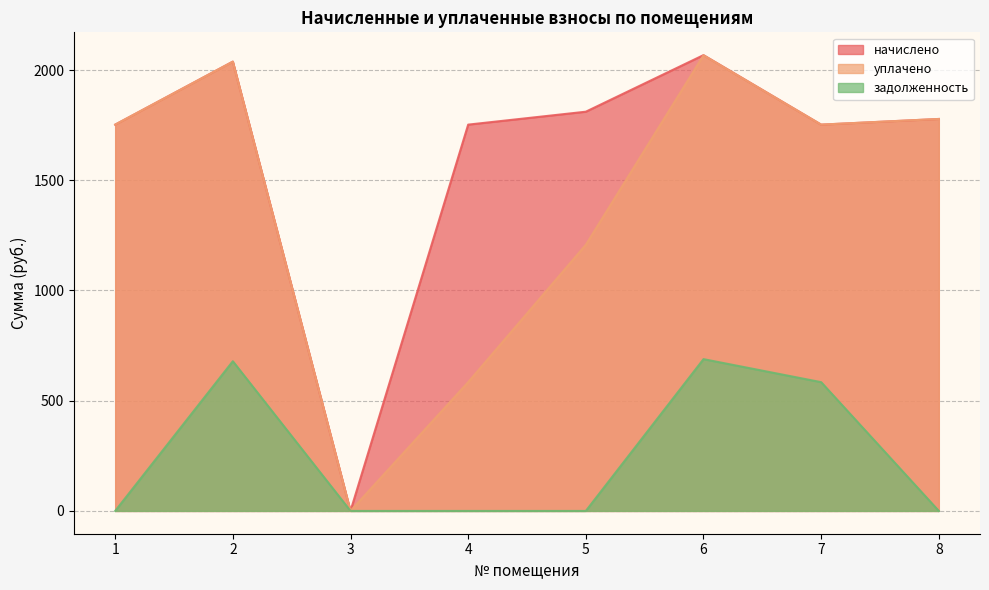

Where does the уплачено series first go above 1752?

1